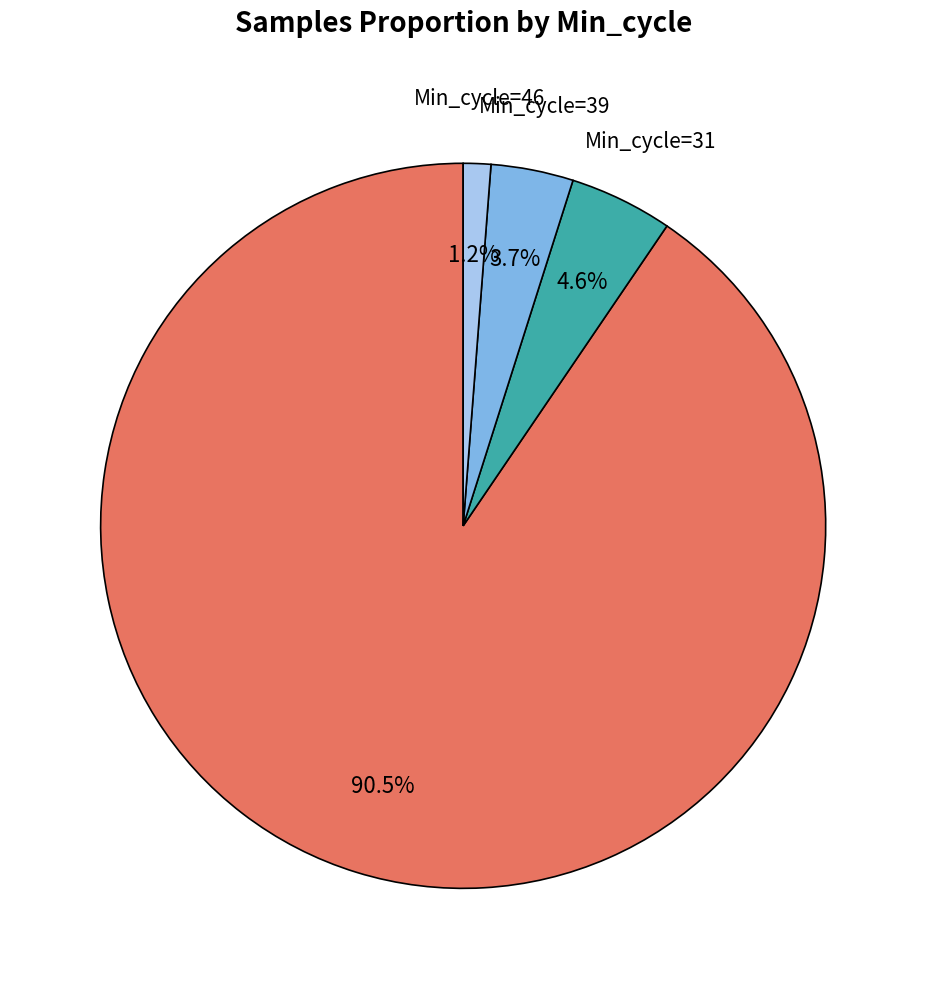

Is there any slice that represents more than half of the pie?

Yes